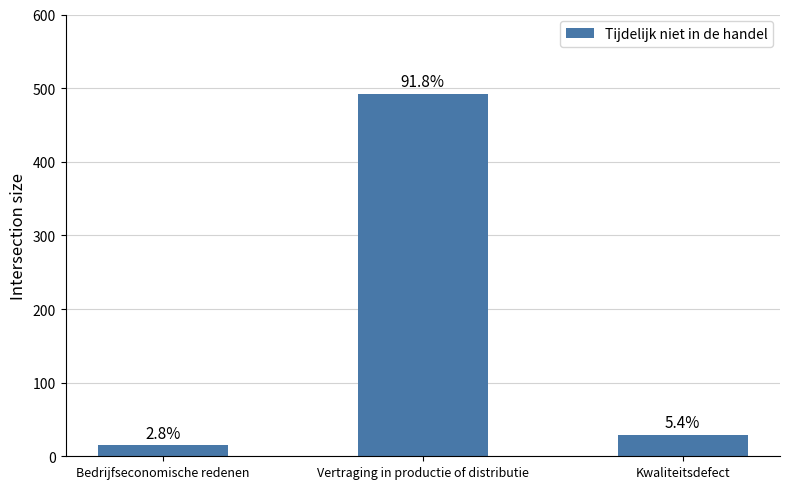

Reading left to right, transcribe all the data shown in this chart.

Bedrijfseconomische redenen=15	Vertraging in productie of distributie=492	Kwaliteitsdefect=29